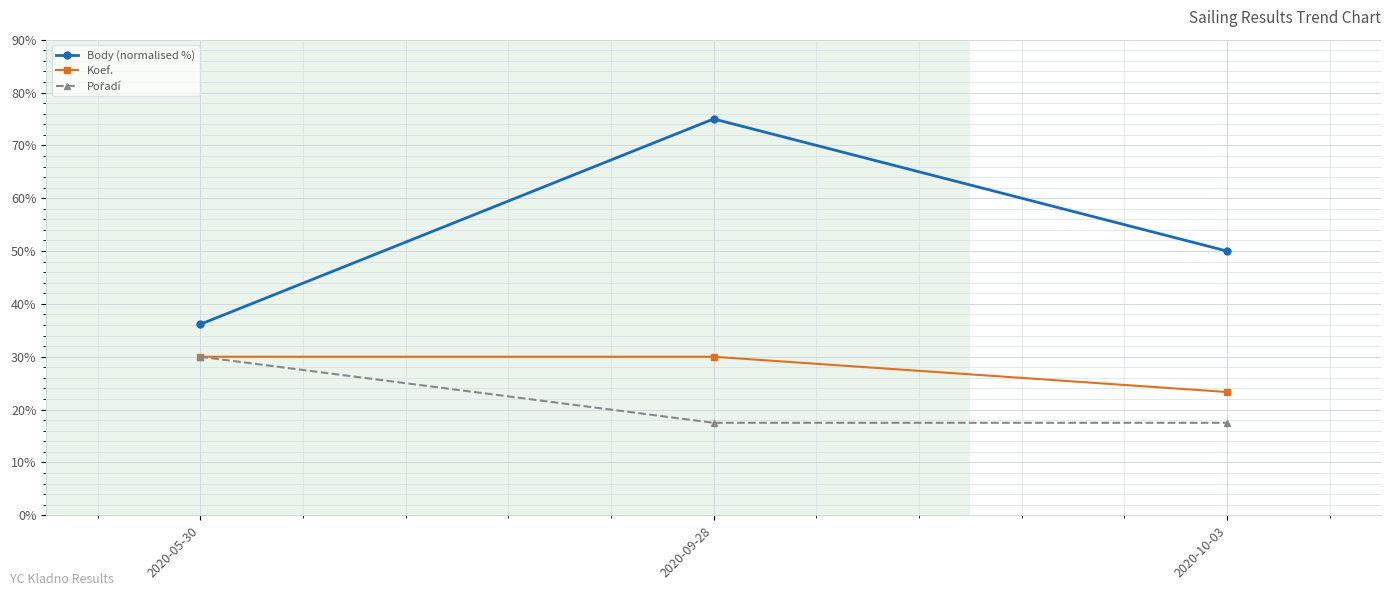

Which series has the widest spread of values?

Body (normalised %)